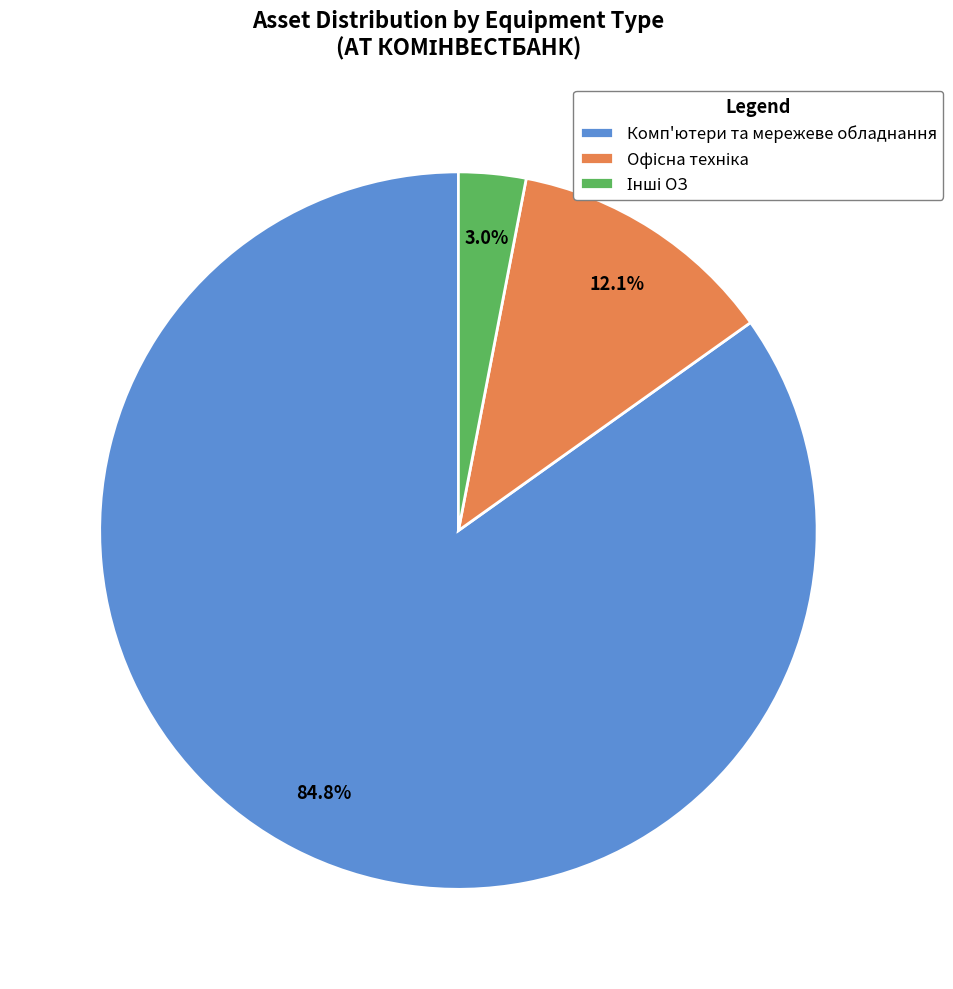

Which slice is the largest?

Комп'ютери та мережеве обладнання